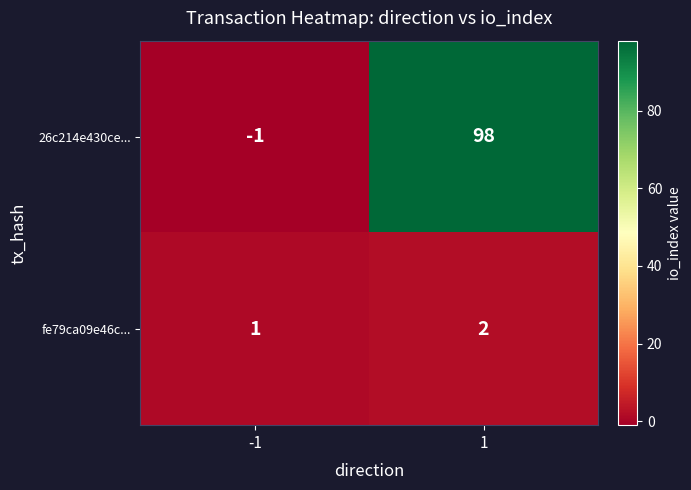

Reading left to right, what are all the values shown in this chart?

26c214e430ce...: -1=-1	1=98
fe79ca09e46c...: -1=1	1=2